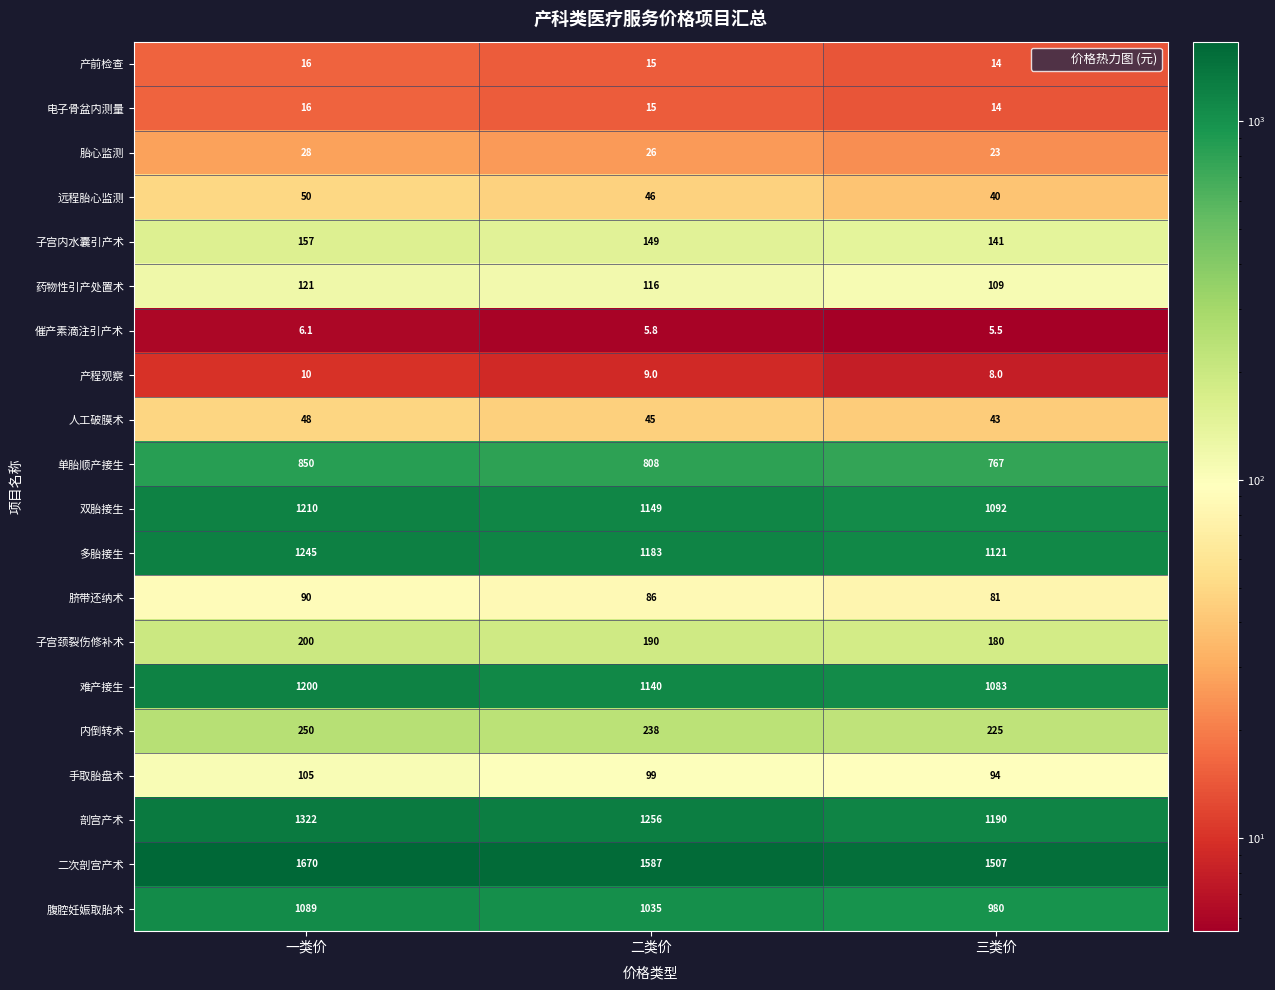

Which category has the lowest value in the 产程观察 series?

三类价